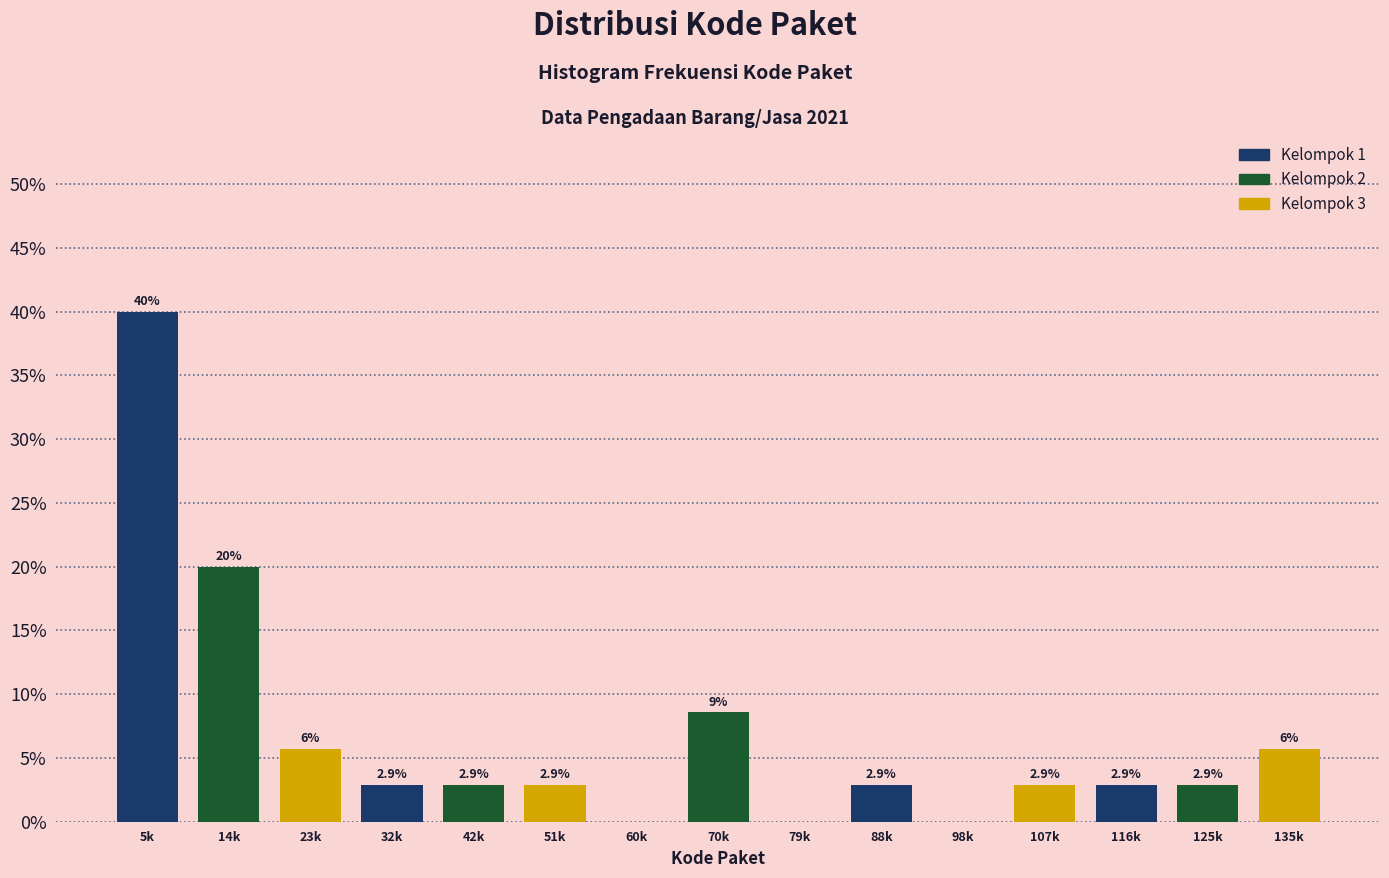

Reading right to left, transcribe all the data shown in this chart.

135k=5.7	125k=2.9	116k=2.9	107k=2.9	98k=0.0	88k=2.9	79k=0.0	70k=8.6	60k=0.0	51k=2.9	42k=2.9	32k=2.9	23k=5.7	14k=20.0	5k=40.0